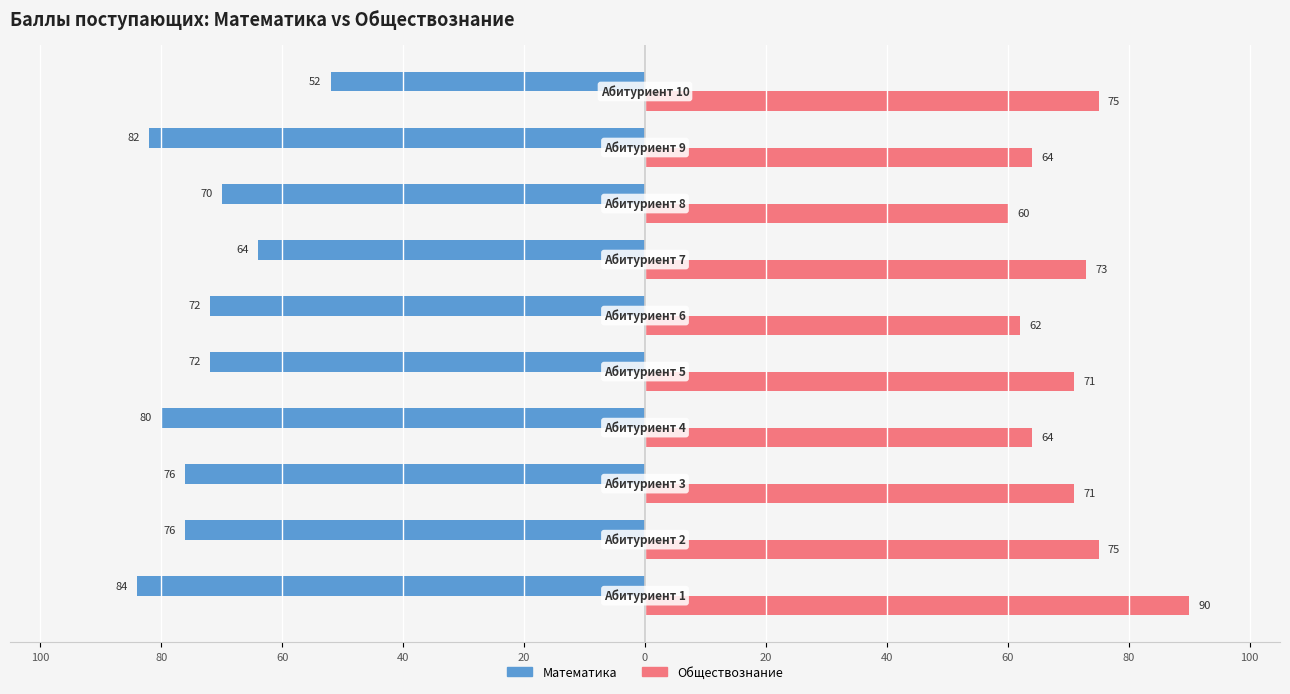

What is the value of the Математика bar at the 2nd from the left?

-76